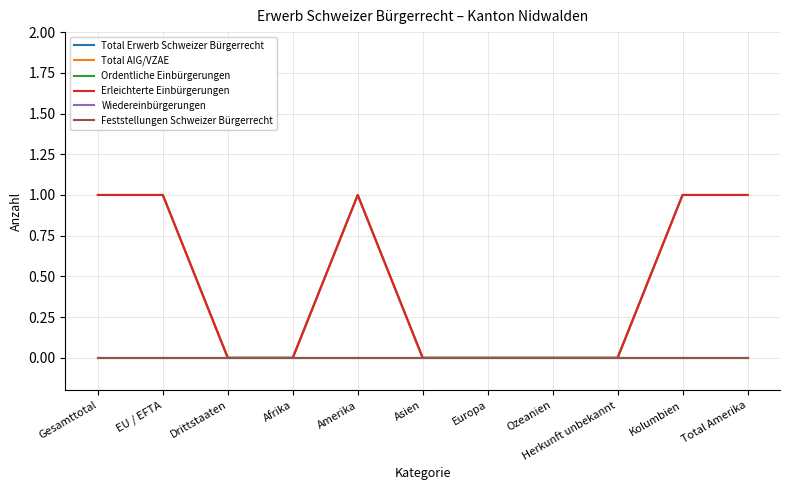

Is this an area chart (filled region under the line)?

No